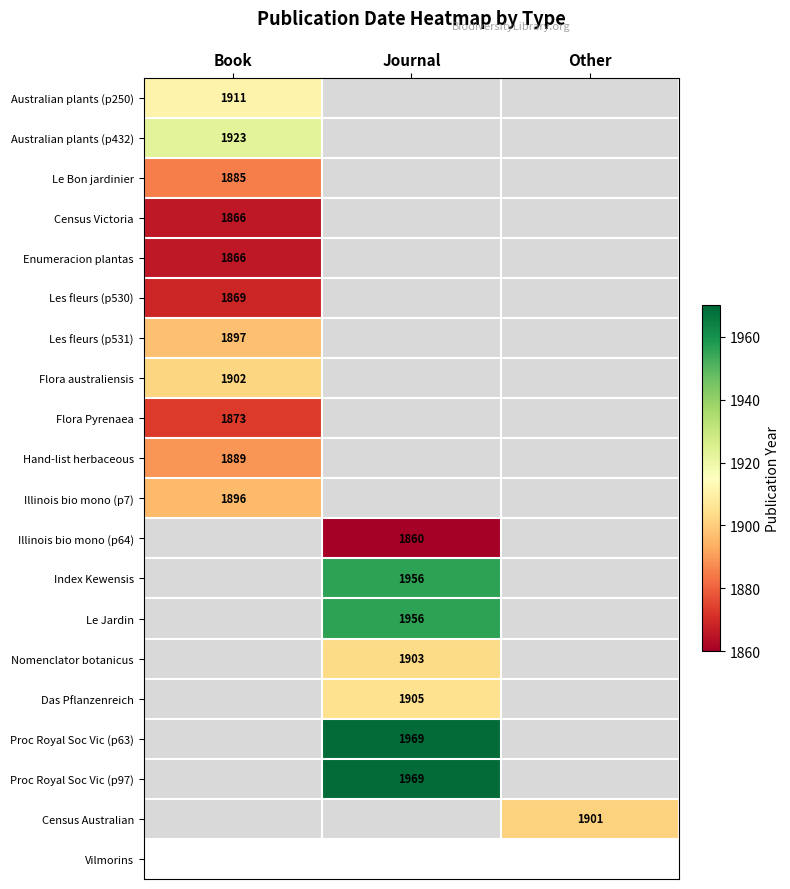

The value of Le Jardin at Journal is 3430. True or false?

False